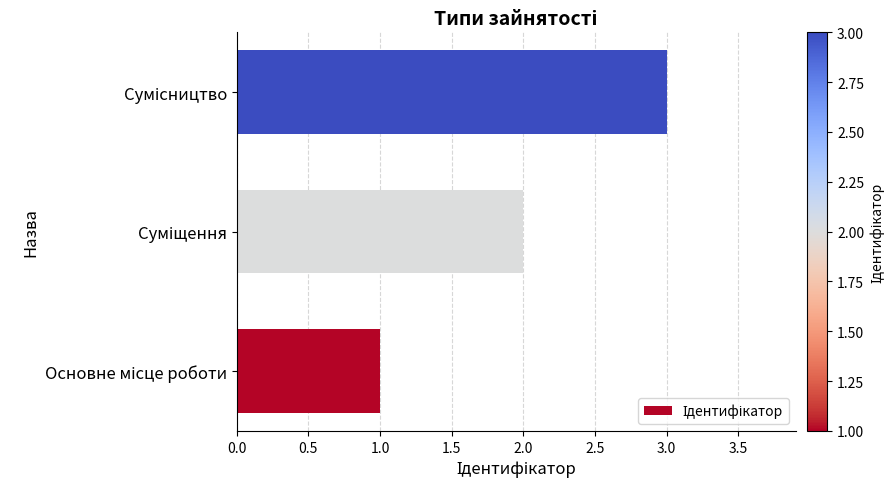

What is the greatest value displayed?

3